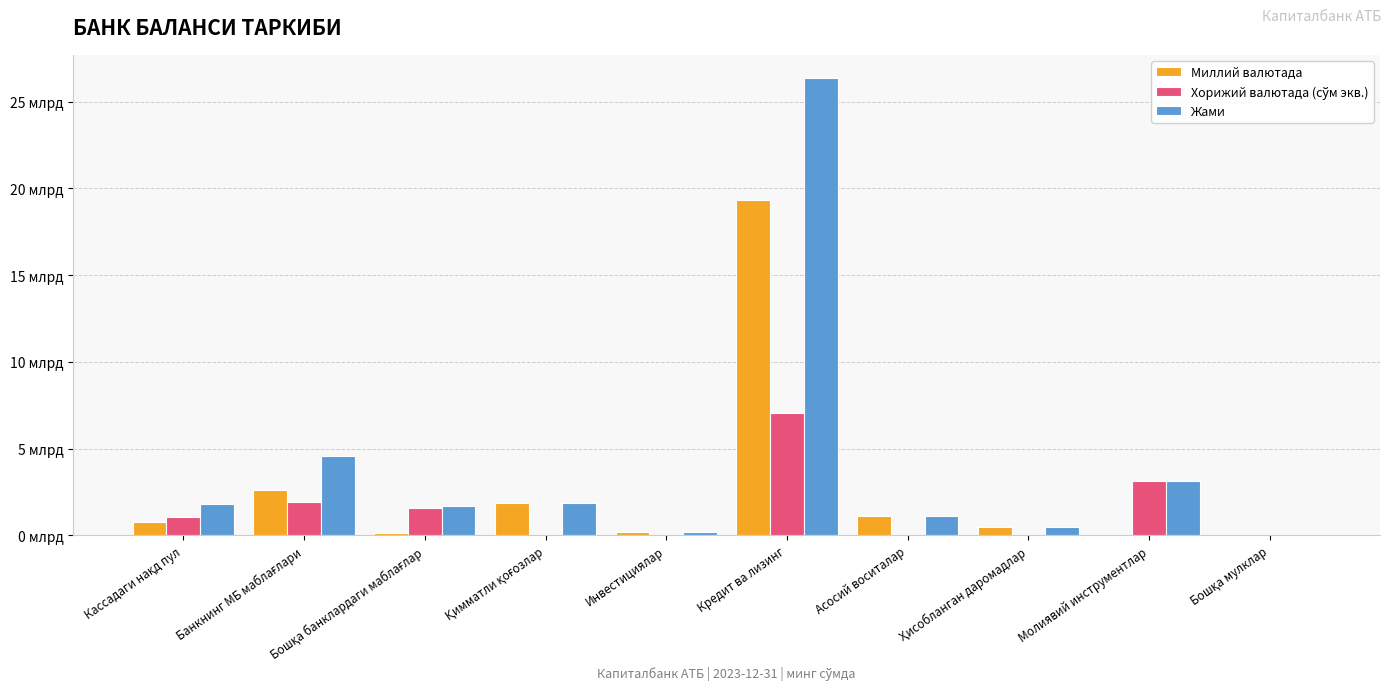

Is the value of Миллий валютада at Кредит ва лизинг greater than the value of Хорижий валютада (сўм экв.) at Кредит ва лизинг?

Yes